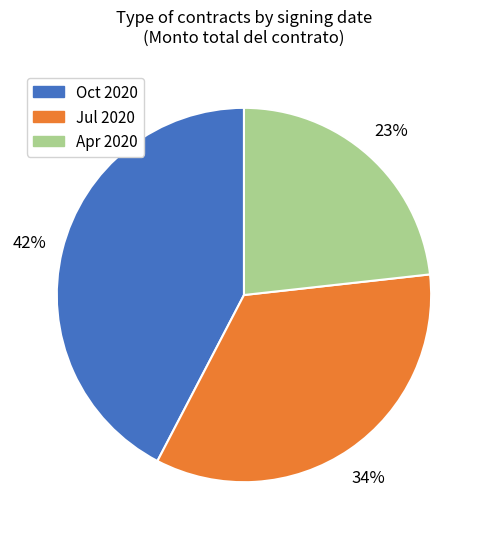

Does any single category account for the majority?

No